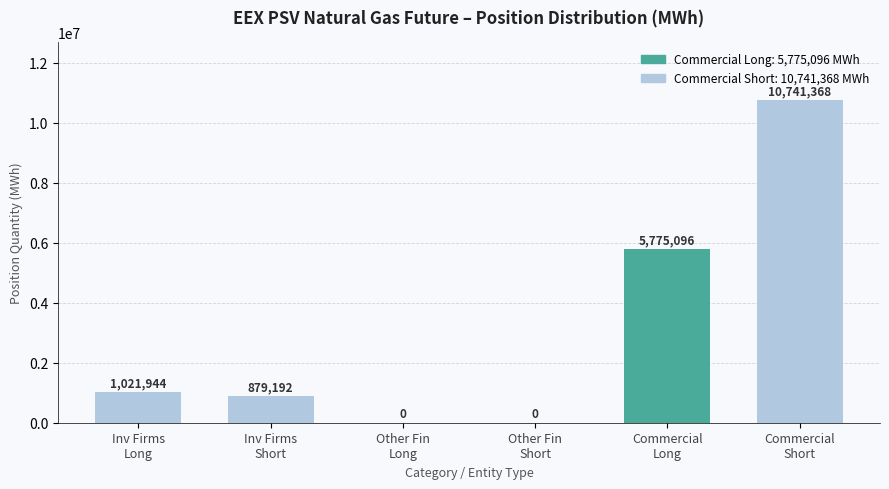

What is the greatest value displayed?

10741368